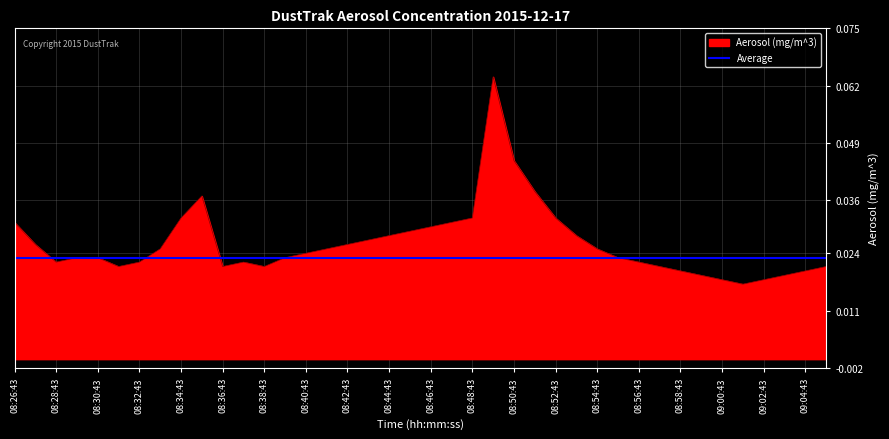

Which series has the largest range (max minus min)?

Aerosol (mg/m^3)